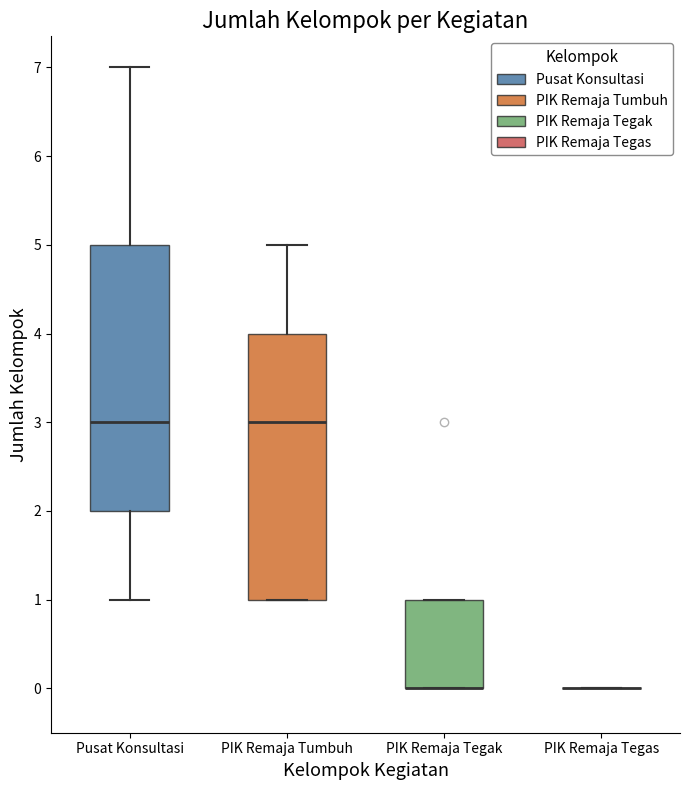

Reading left to right, transcribe this box plot: for each box, give where its median line is, the range the box spans, and where its two whiskers end, as read against the y-axis. The values are not printed on the chart, so give them approximately, as read against the axis.

Pusat Konsultasi: median 3, box 2 to 5, whiskers 1 to 7
PIK Remaja Tumbuh: median 3, box 1 to 4, whiskers 1 to 5
PIK Remaja Tegak: median 0 (drawn on the box's lower edge), box 0 to 1, whiskers 0 to 1
PIK Remaja Tegas: box collapsed to a line at 0, whiskers 0 to 0